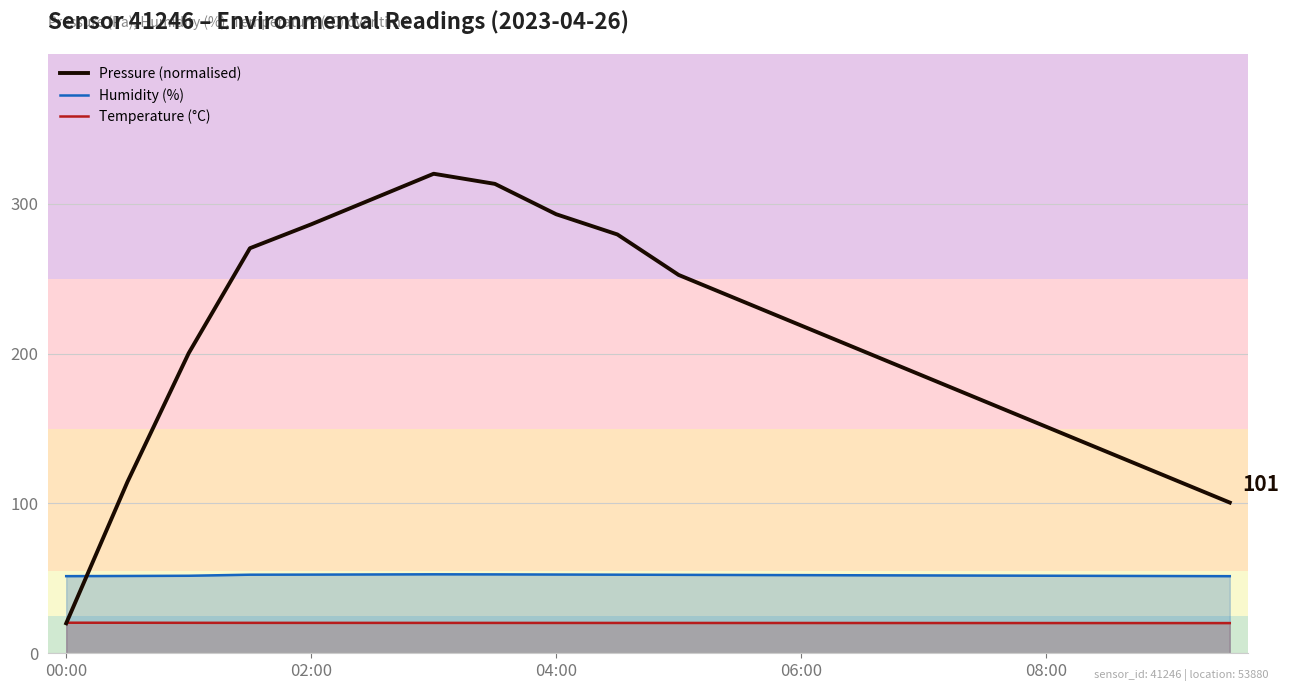

The value of Temperature (°C) at 13 is 12.3. True or false?

False